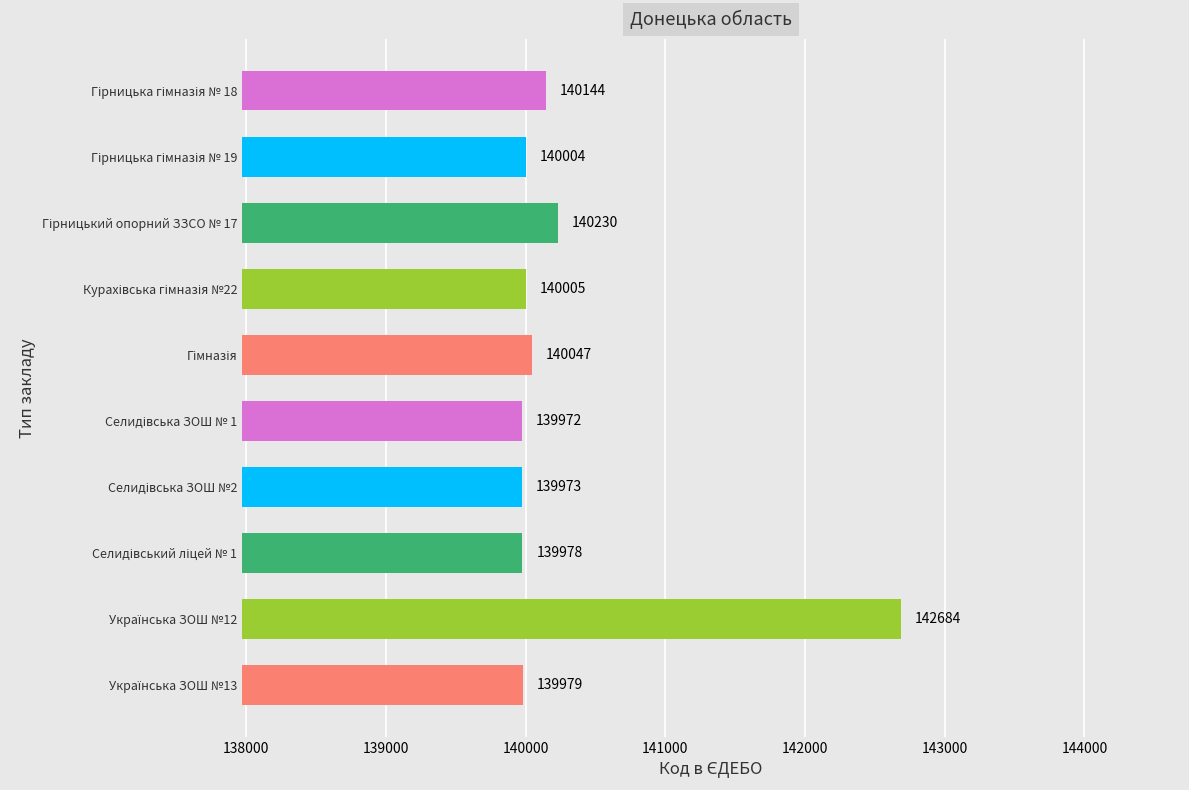

What is the smallest value displayed?

139972